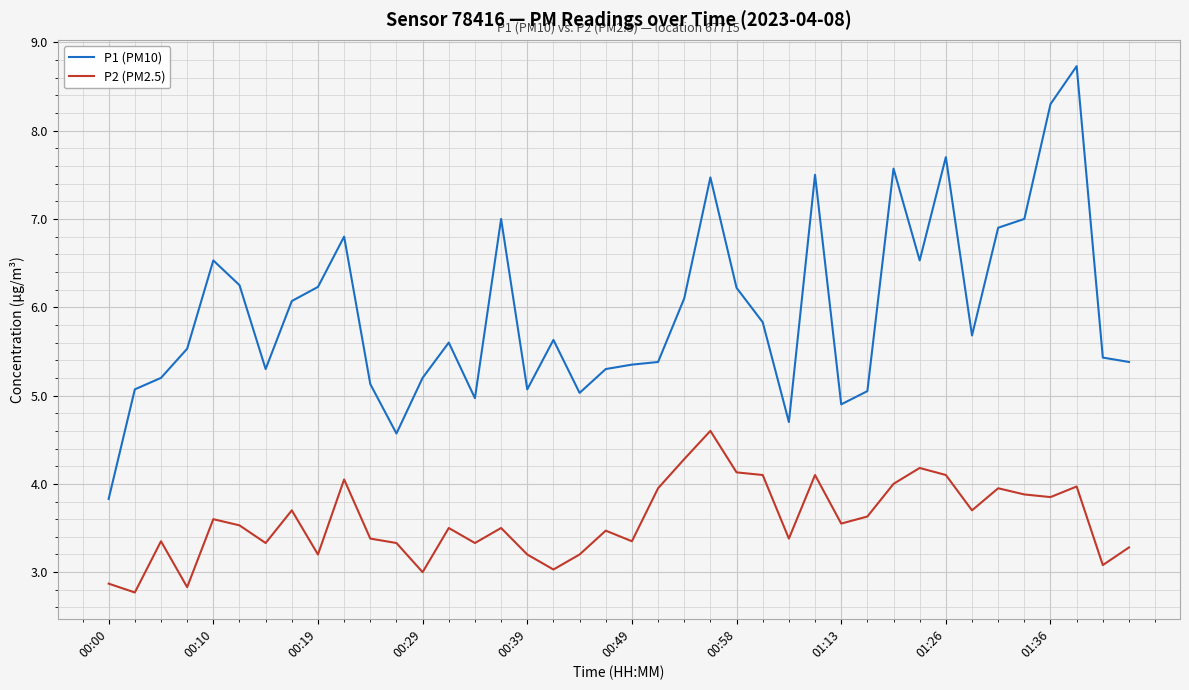

Rank the series by their maximum value, from lowest to highest.

P2 (PM2.5), P1 (PM10)